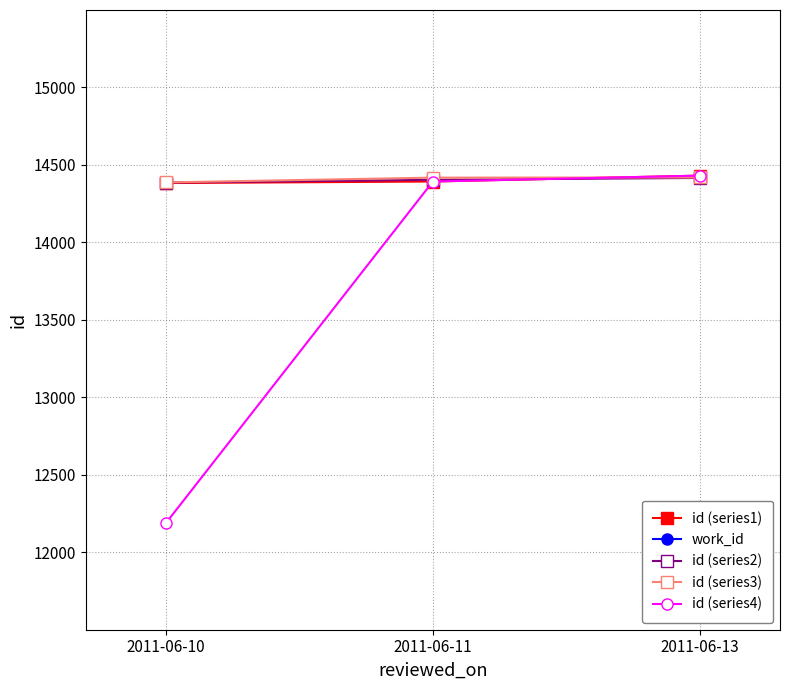

Rank the series at 2011-06-10 from highest to lowest value.

id (series3), id (series2), id (series1), id (series4), work_id